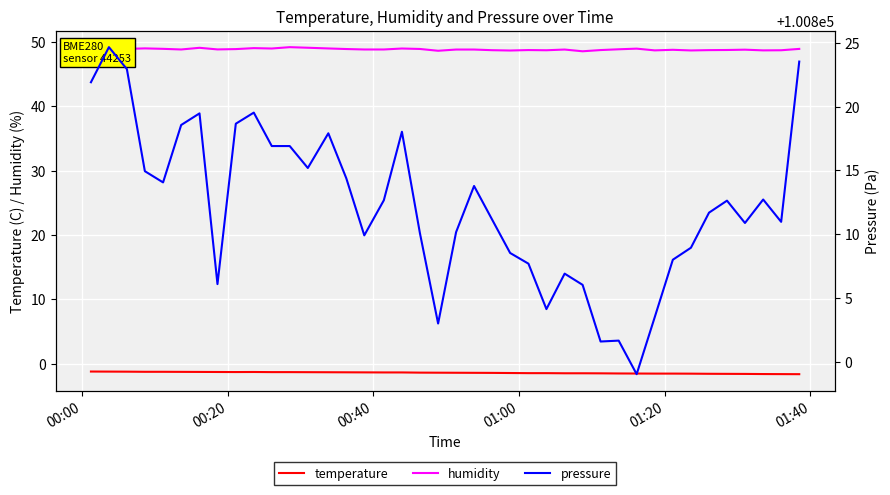

True or false: humidity and temperature intersect in this chart.

False